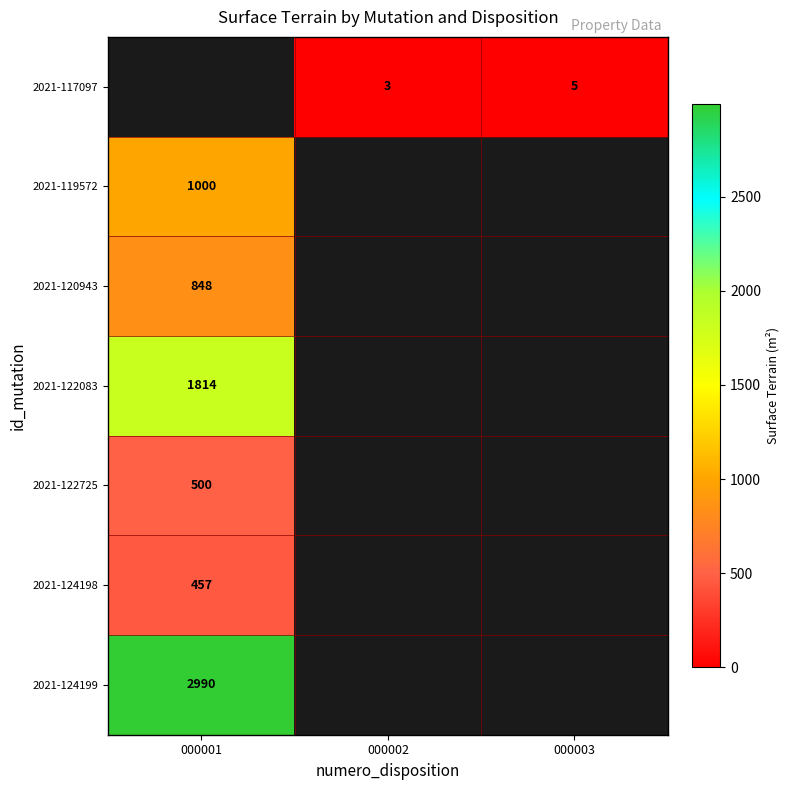

True or false: 2021-122083 has a value of 1814 at 000001.

True